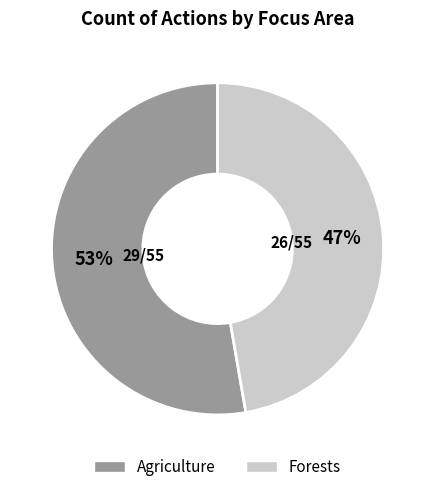

Approximately how many times larger is the value at Forests compared to Agriculture?

0.9